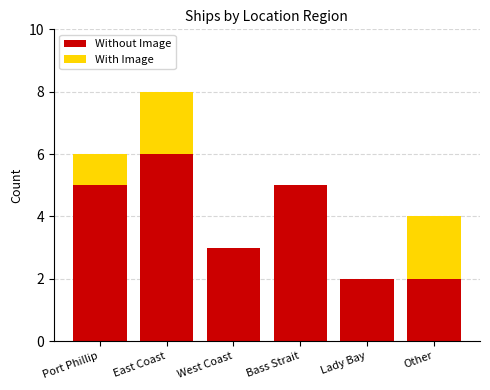

Are the bars horizontal?

No